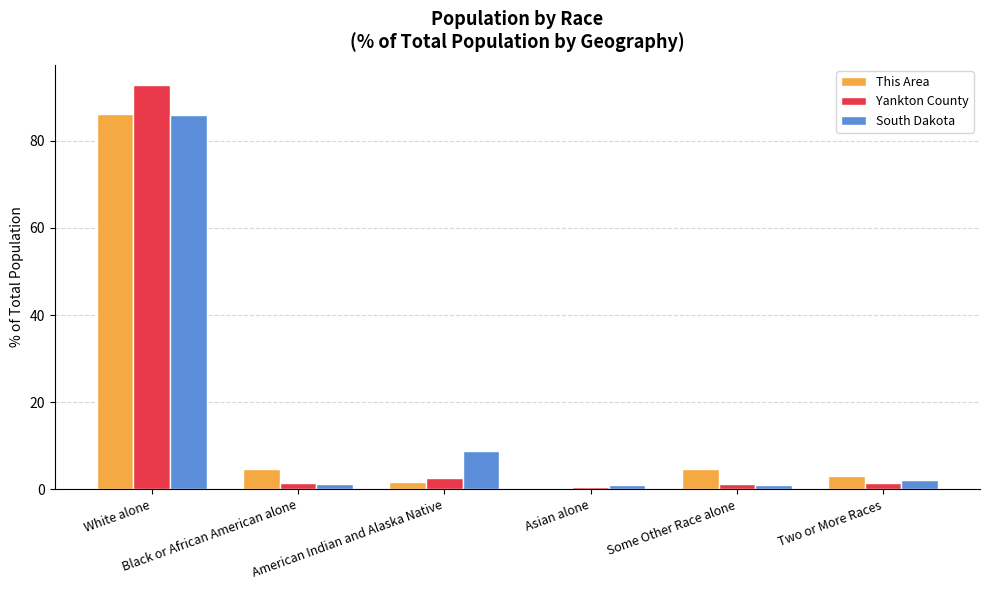

Is the value of Yankton County at American Indian and Alaska Native greater than the value of This Area at White alone?

No